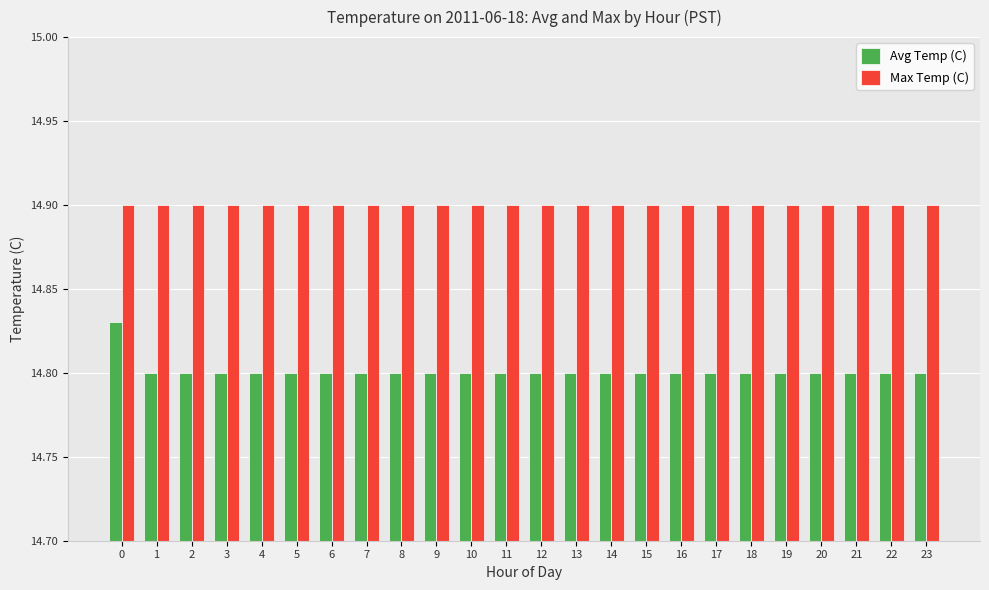

Which series has the widest spread of values?

Avg Temp (C)